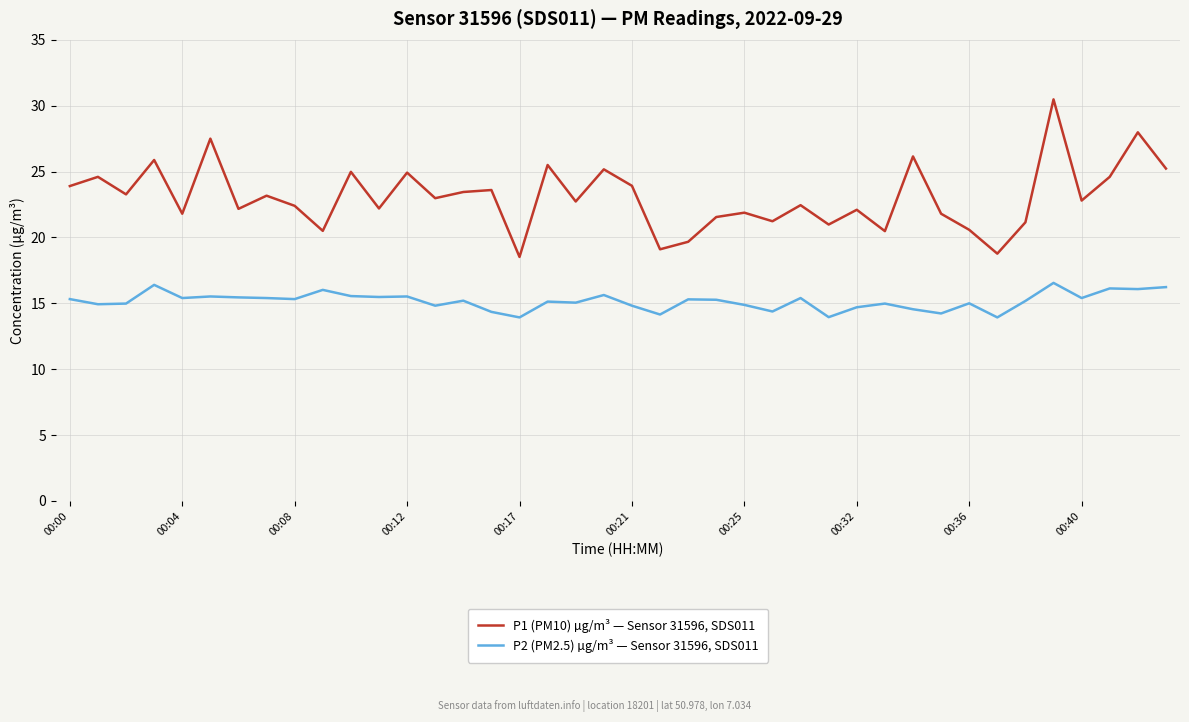

What is the minimum value shown in the chart?

13.9